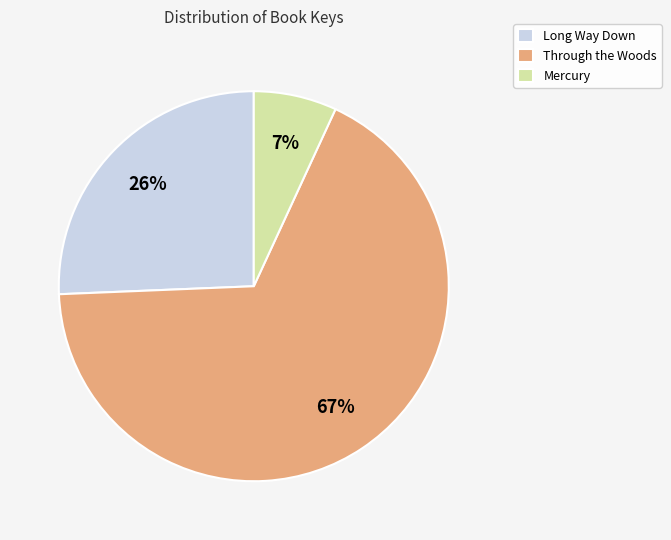

Which slice represents more than half of the pie?

Through the Woods